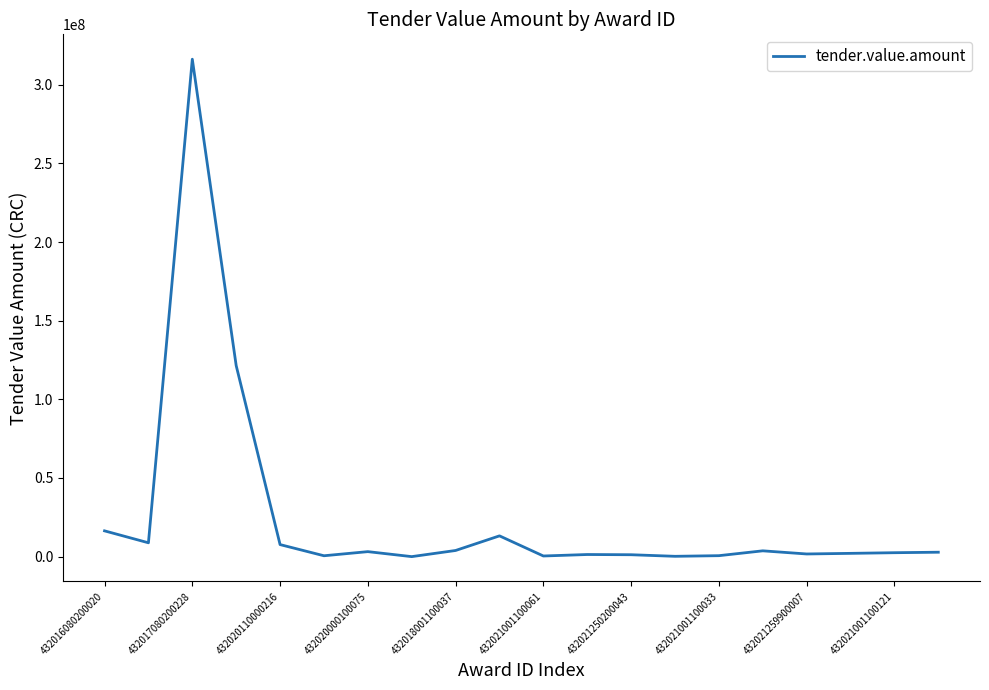

What is the maximum value shown in the chart?

316260600.0